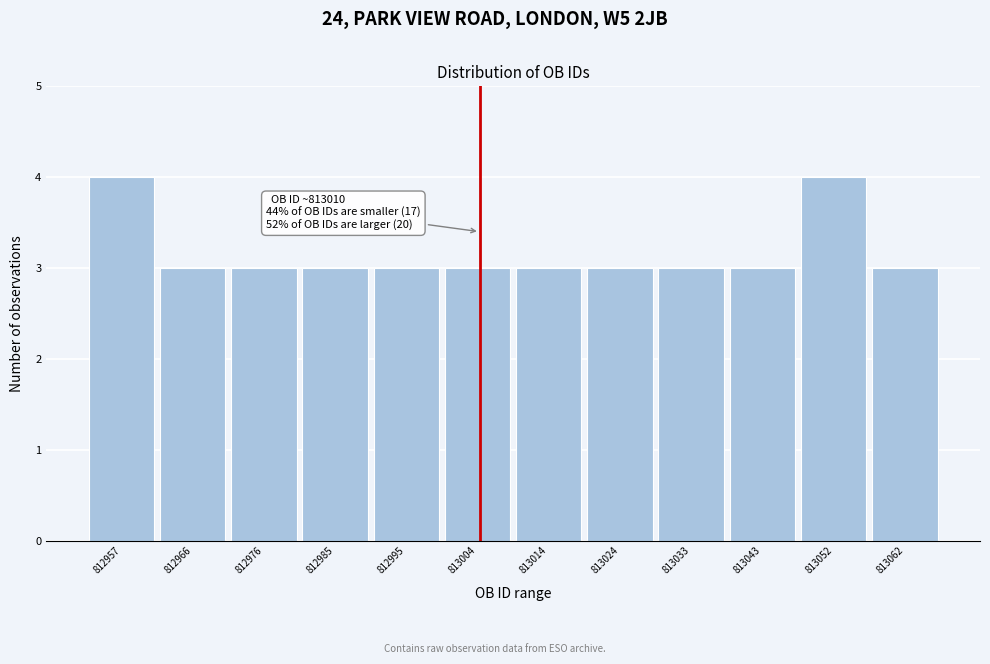

Reading right to left, extract all data points from this chart.

3	4	3	3	3	3	3	3	3	3	3	4